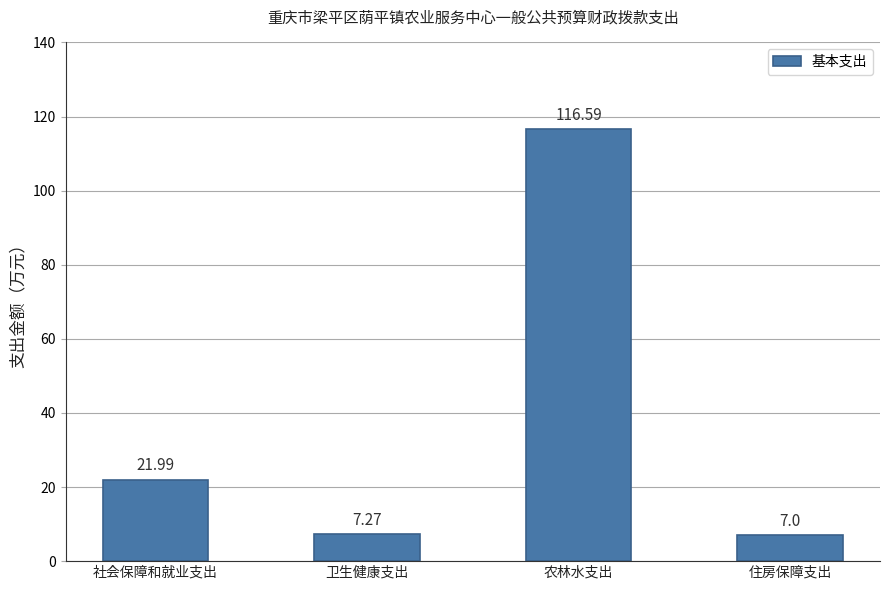

What is the difference between the values at 住房保障支出 and 农林水支出?

109.6